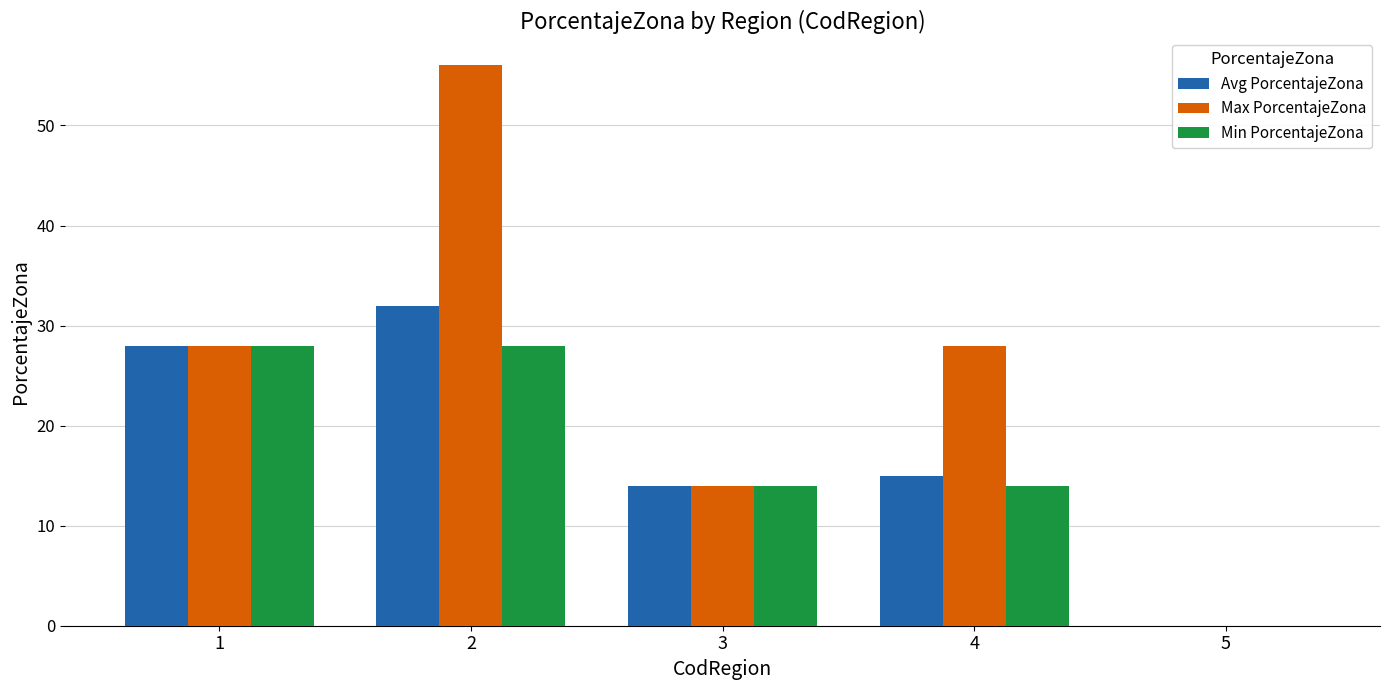

Count the Max PorcentajeZona values in the range 14 to 28.

3